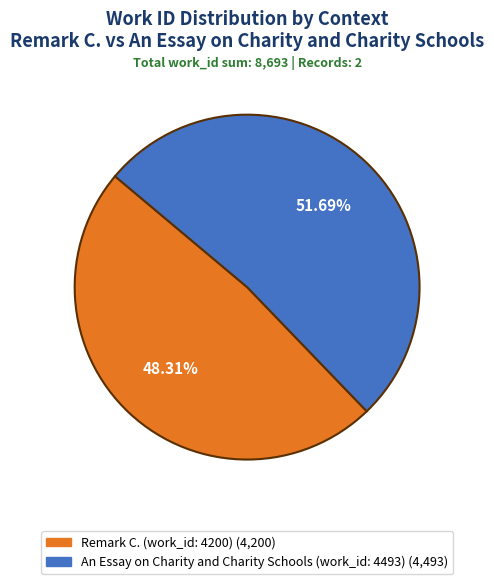

Is it true that Remark C. (work_id: 4200) is 48% of the pie?

True